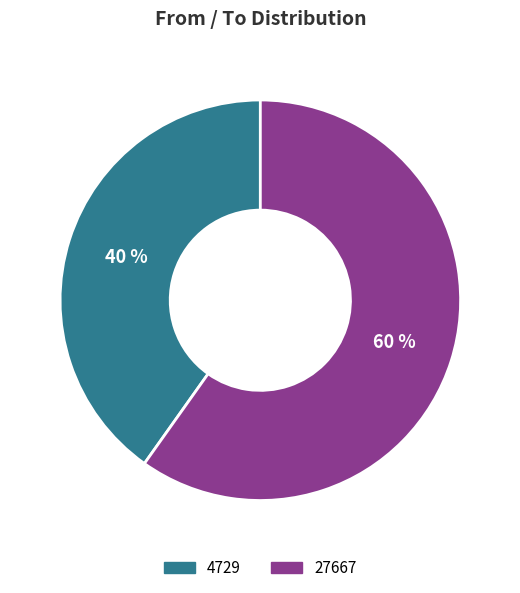

How many slices are in this pie chart?

2